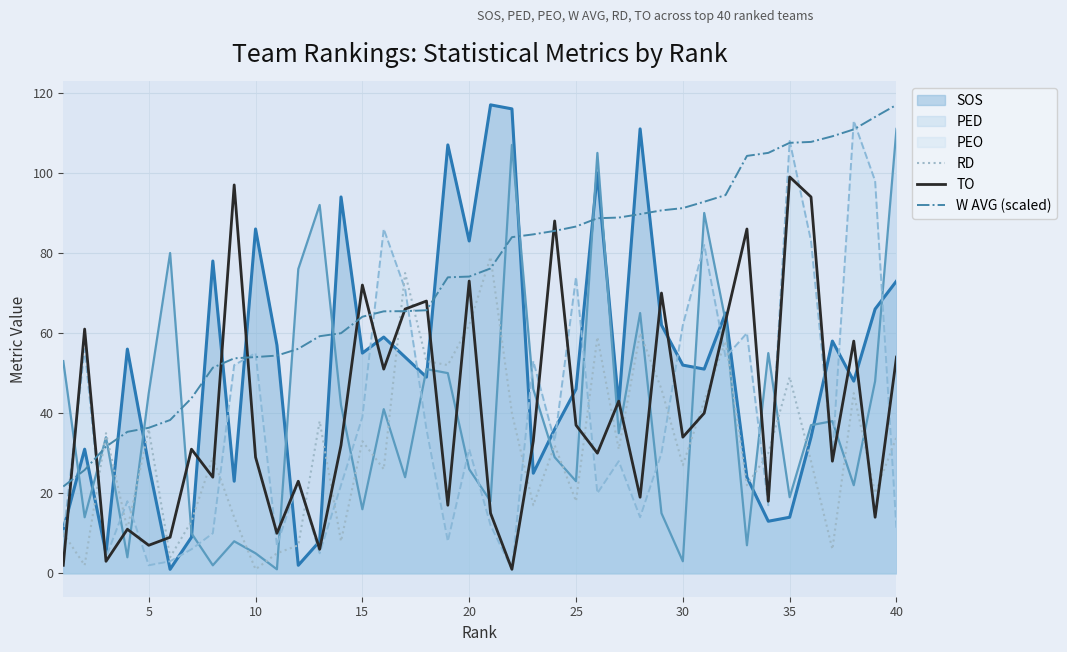

Does the chart display data point markers on the line(s)?

No